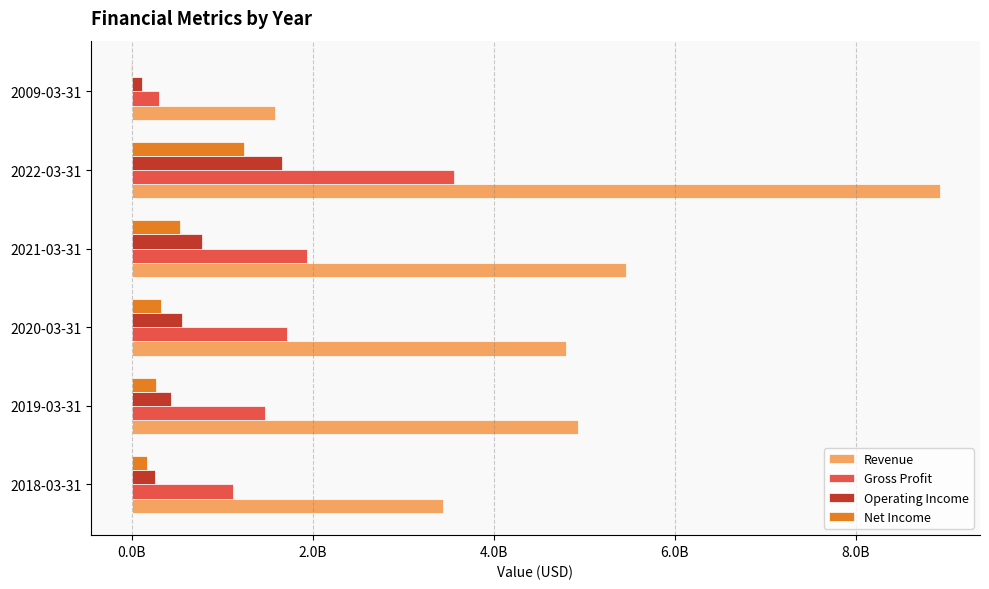

What are all the series names shown in the legend?

Revenue, Gross Profit, Operating Income, Net Income